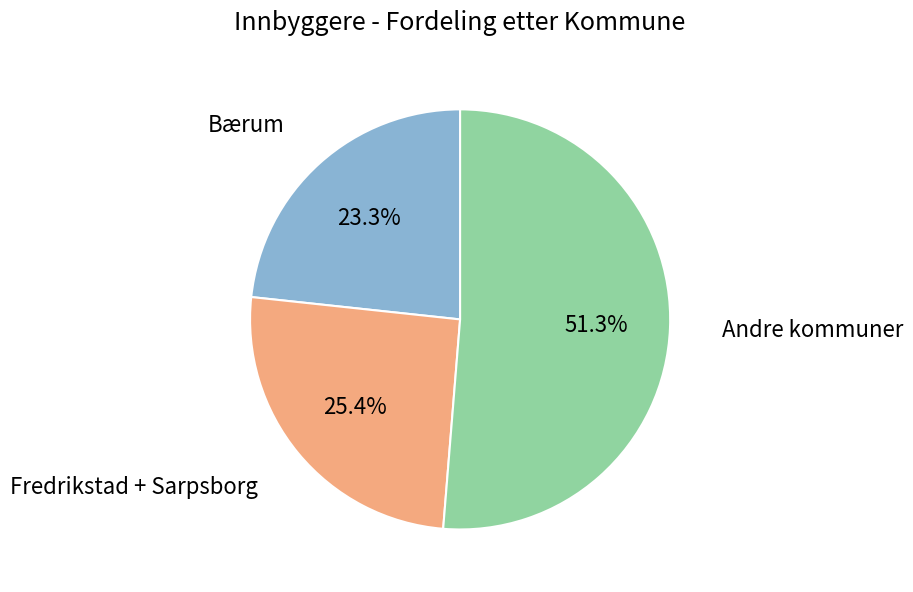

Is there a majority slice in this chart?

Yes